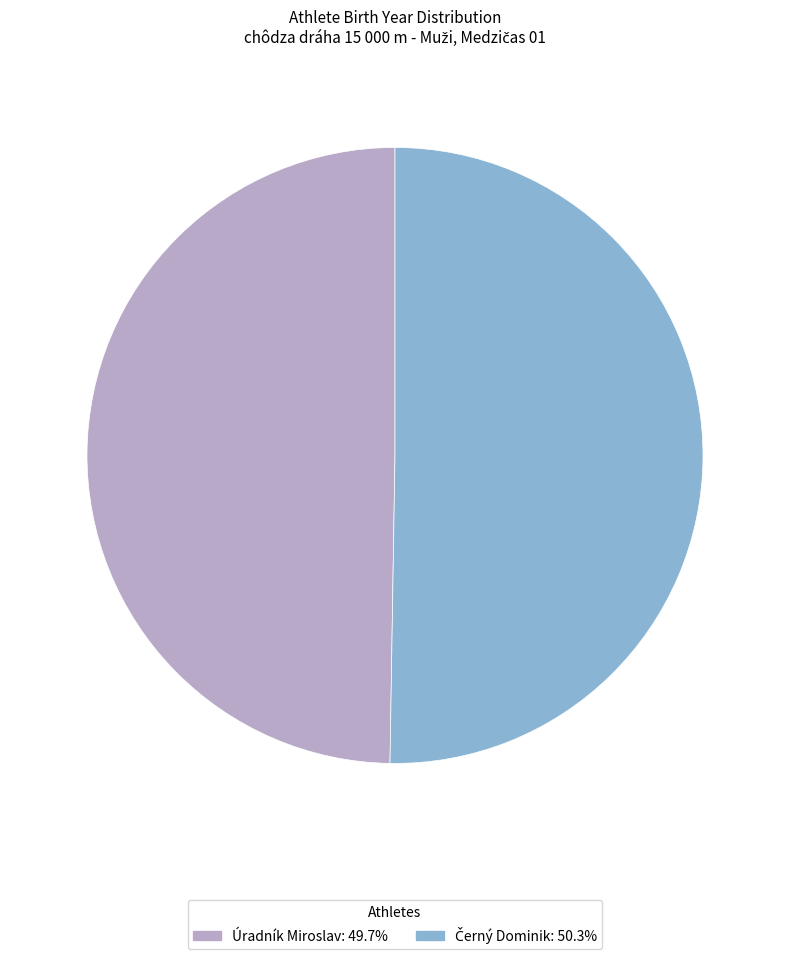

Does Úradník Miroslav: 49.7% represent more than half of the total?

No